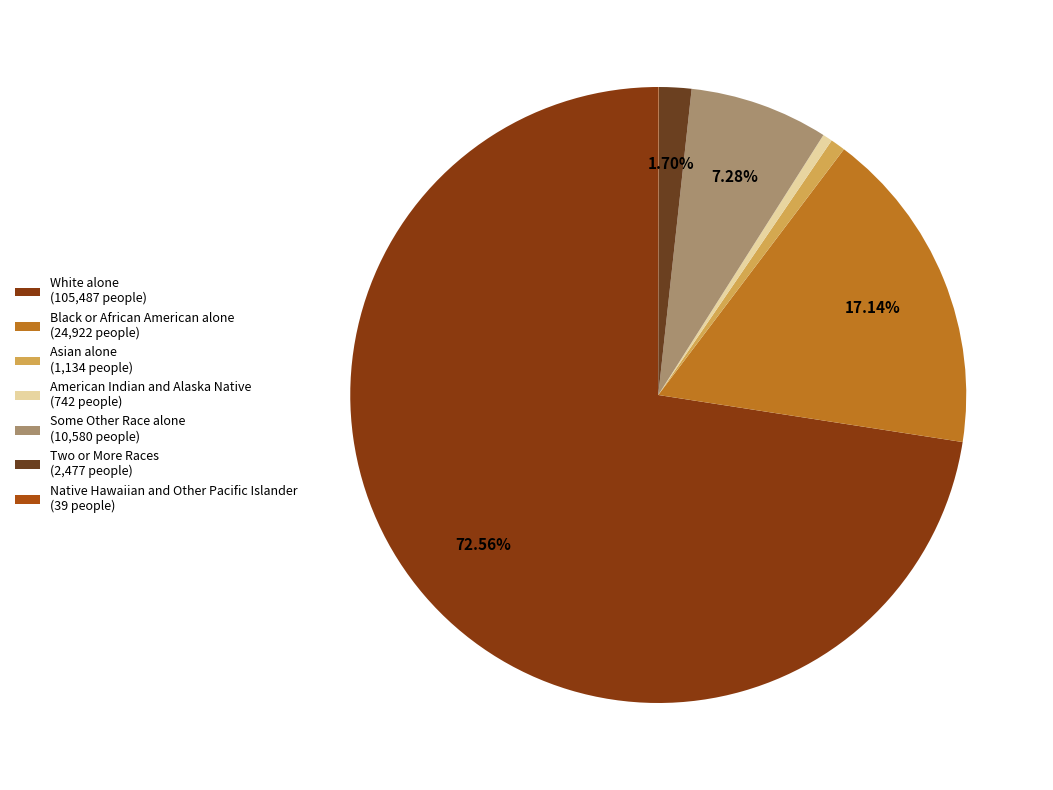

Which category has the biggest portion of the pie?

White alone